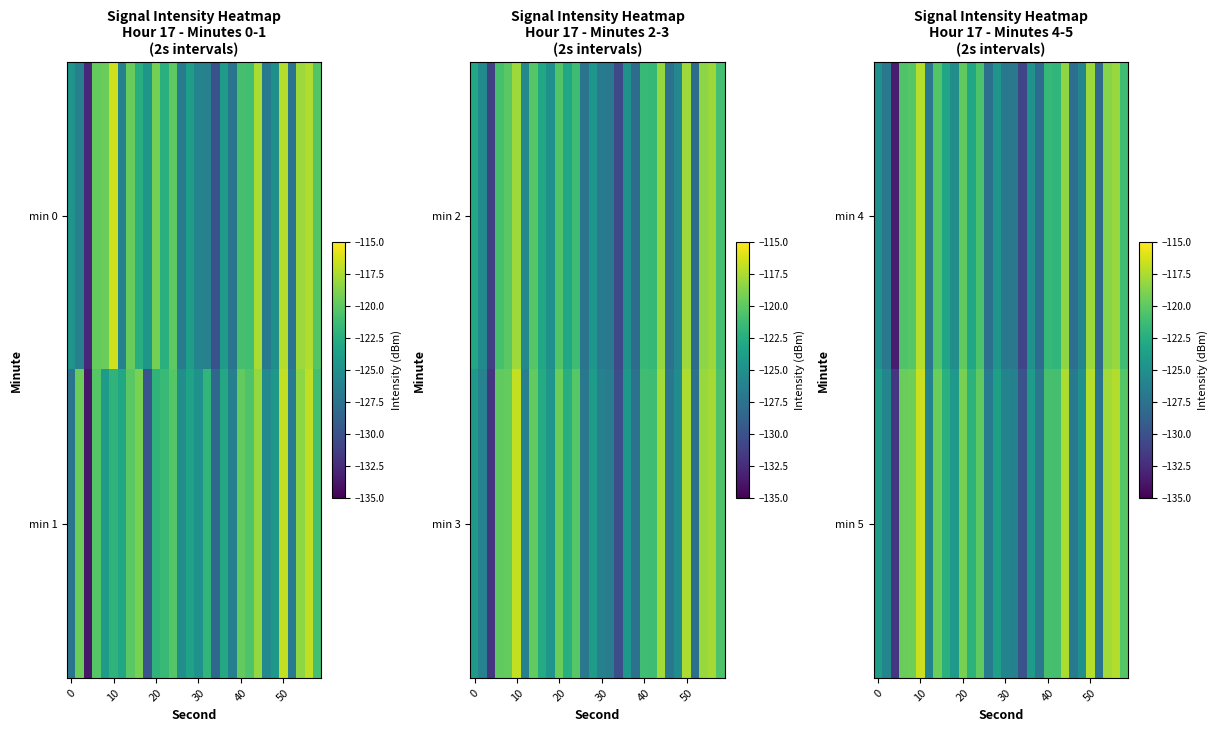

At which category is the sum across all series the highest?

10